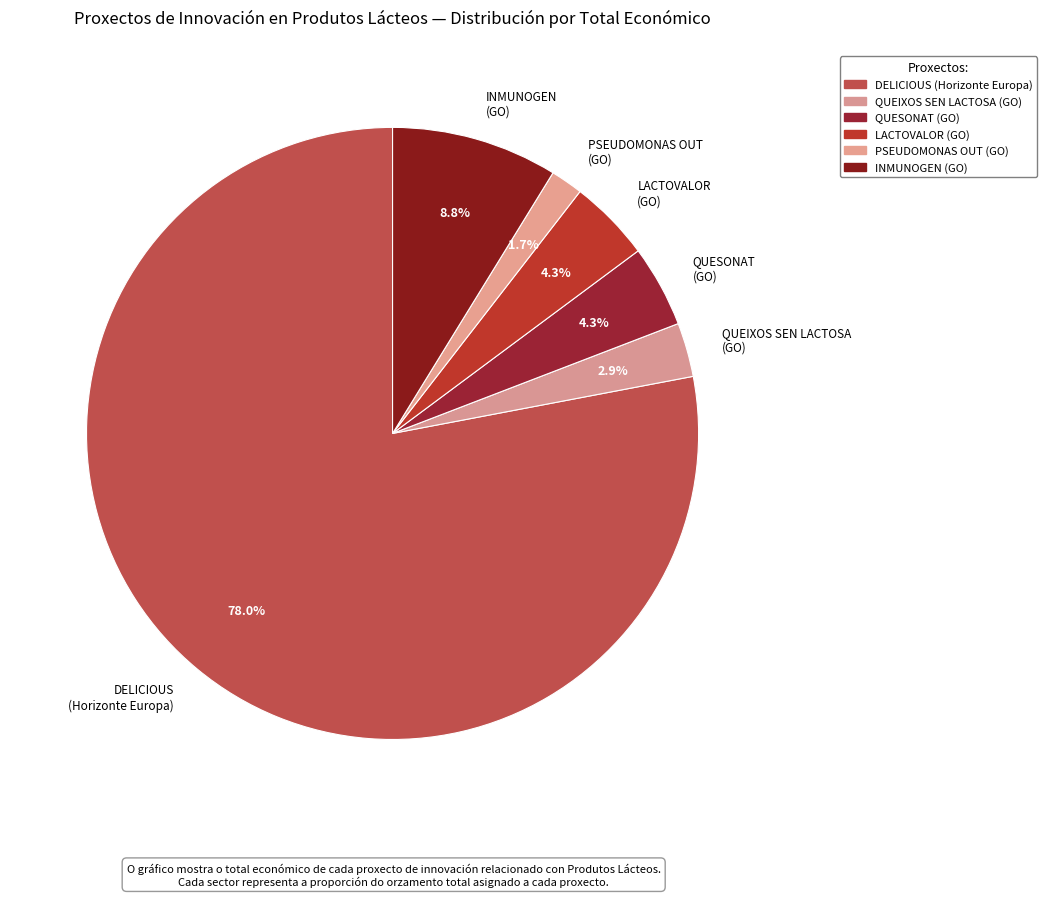

What is the total percentage of QUEIXOS SEN LACTOSA (GO) and QUESONAT (GO)?

7.2%